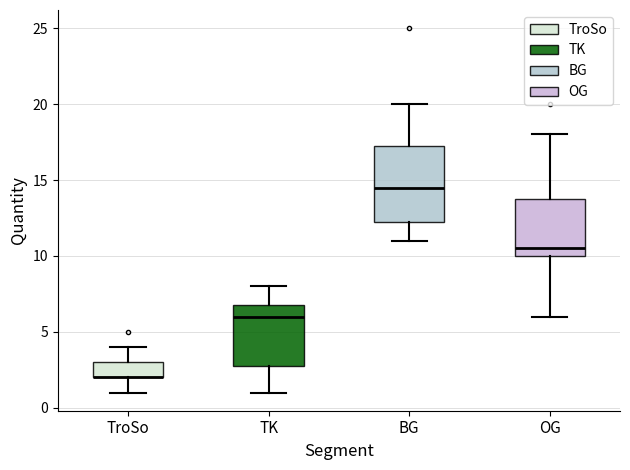

Where does the upper whisker of the box for TK end on the y-axis? The values are not printed on the chart, so give them approximately, as read against the axis.

8.0